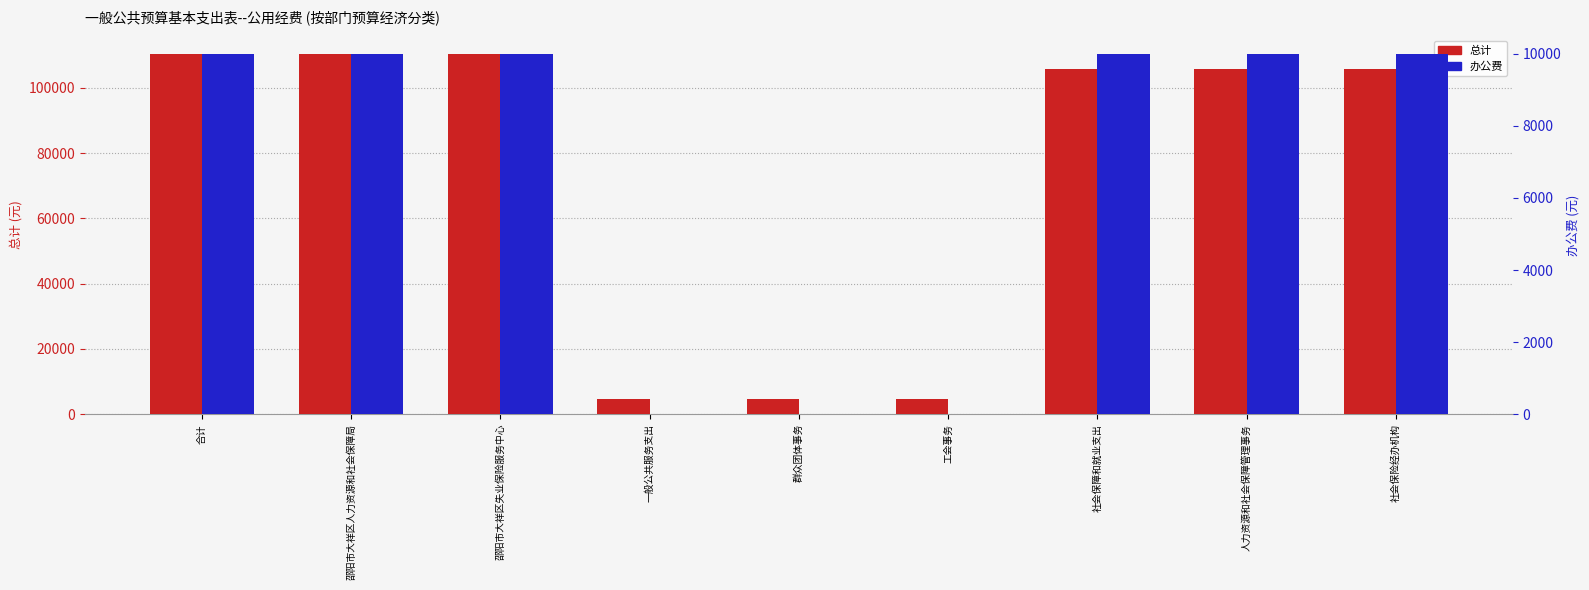

Is it true that 总计 equals 162565.6 at 邵阳市大祥区失业保险服务中心?

False